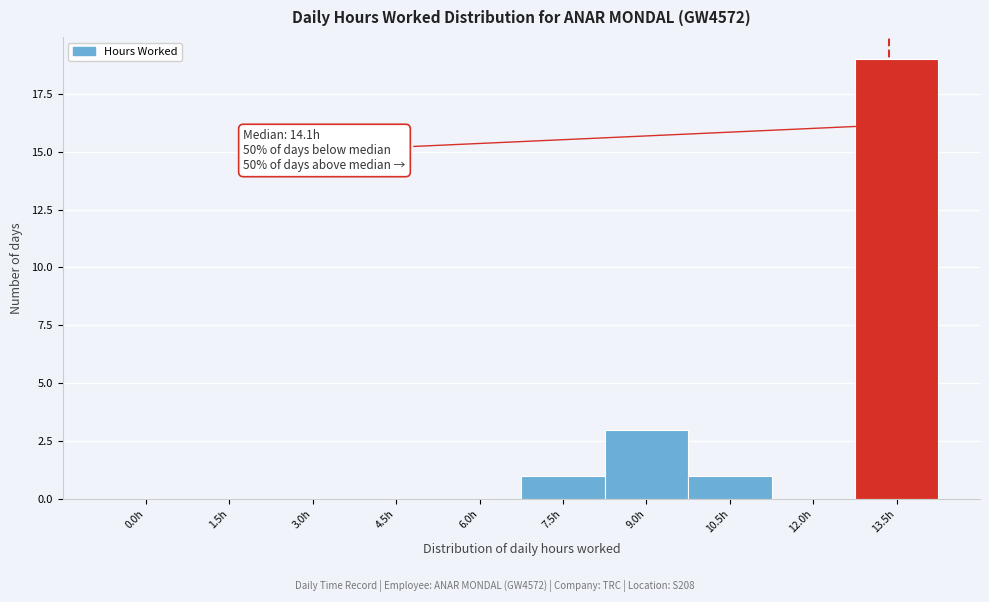

Reading left to right, extract all data points from this chart.

0.0h=0	1.5h=0	3.0h=0	4.5h=0	6.0h=0	7.5h=1	9.0h=3	10.5h=1	12.0h=0	13.5h=19